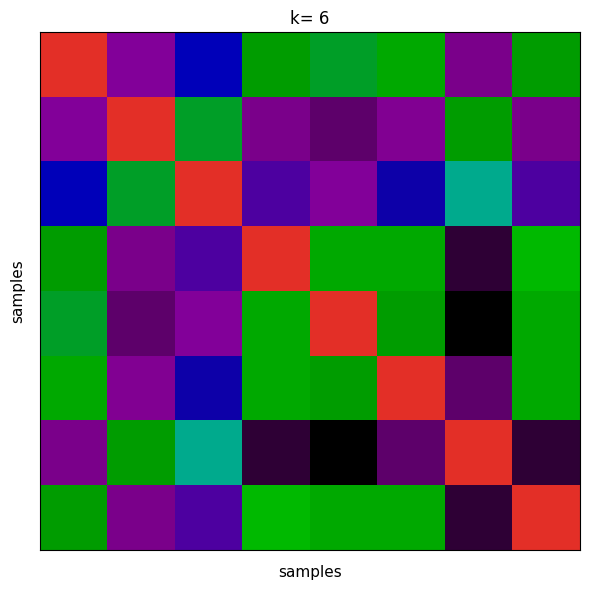

What is the sum of all values?

16104